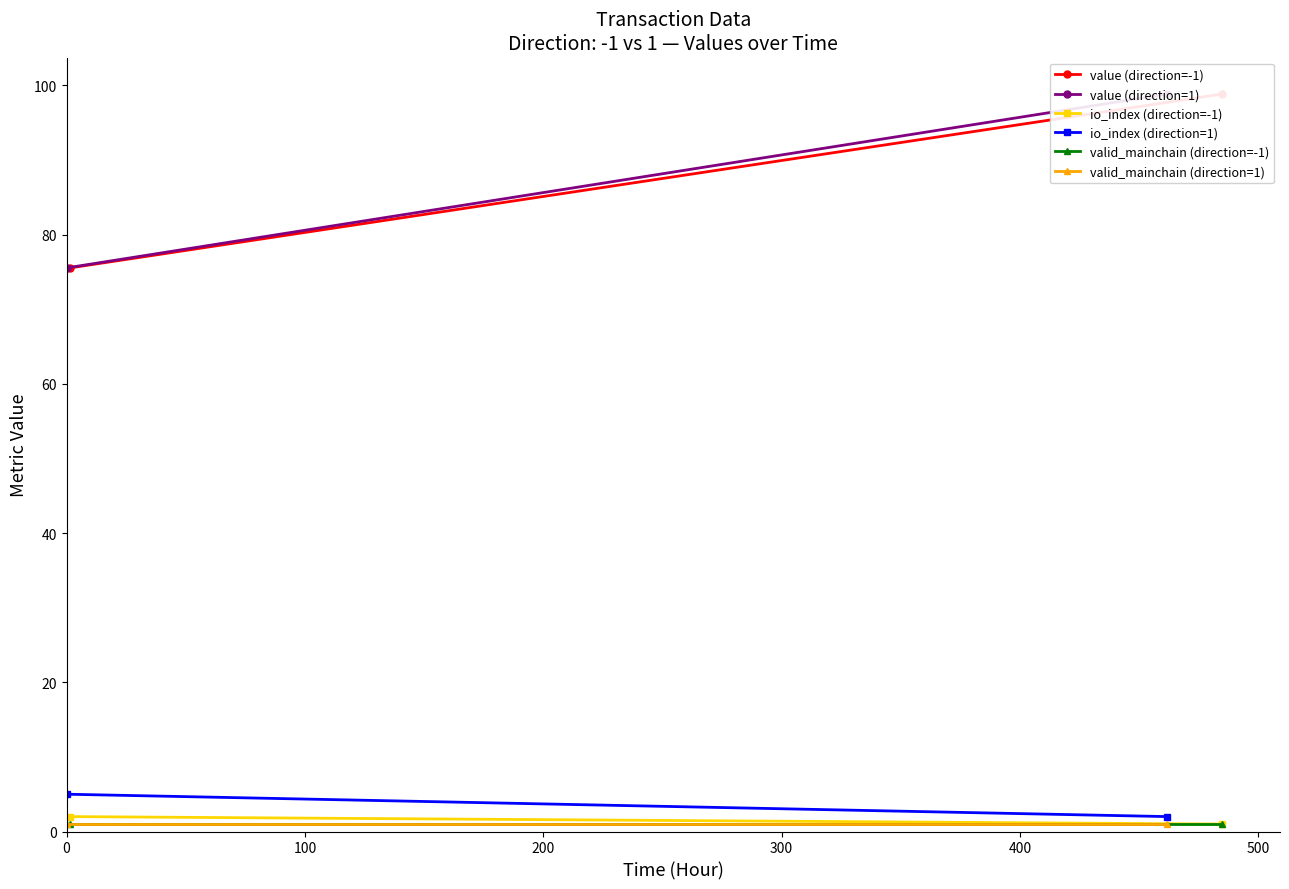

Does the chart have visible grid lines?

No